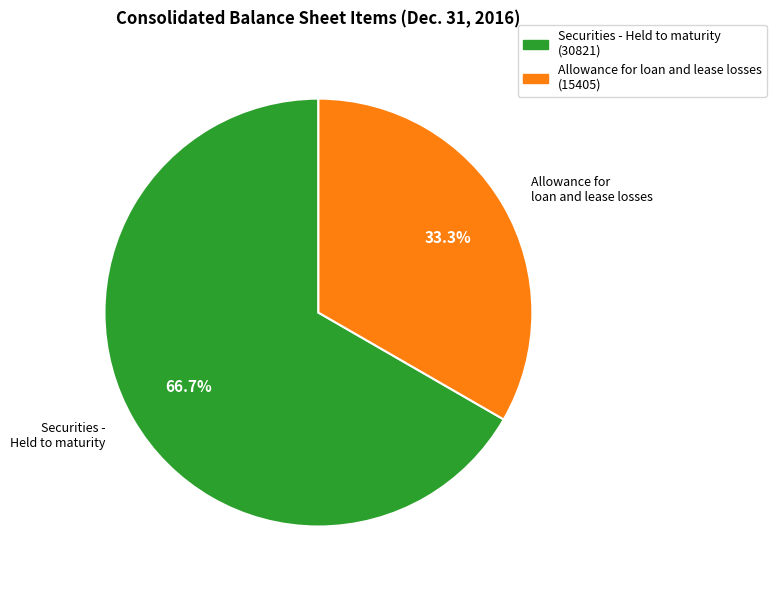

Does any single category account for the majority?

Yes